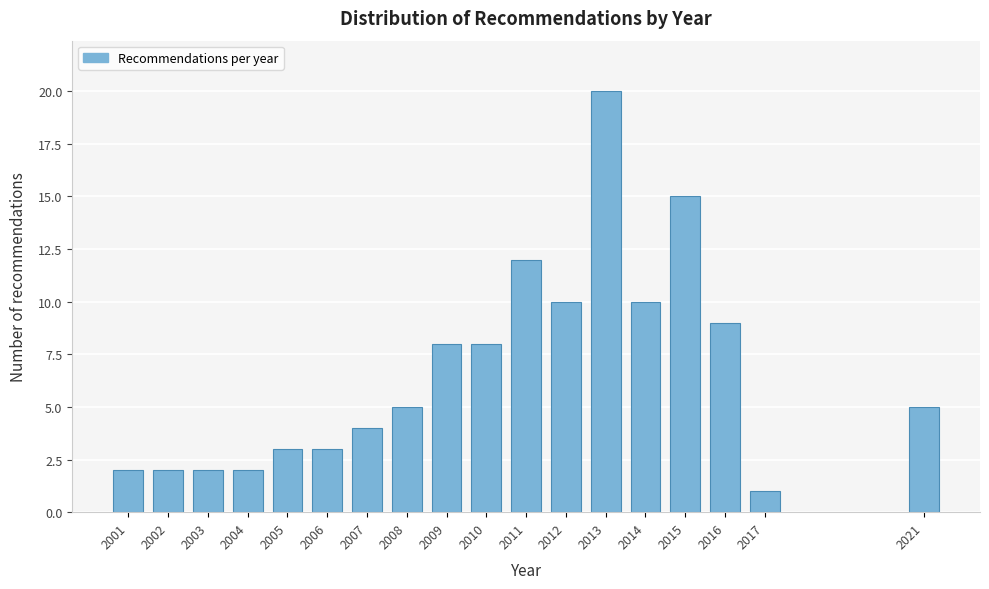

Reading left to right, list all the values displayed in this chart.

2001=2	2002=2	2003=2	2004=2	2005=3	2006=3	2007=4	2008=5	2009=8	2010=8	2011=12	2012=10	2013=20	2014=10	2015=15	2016=9	2017=1	2021=5